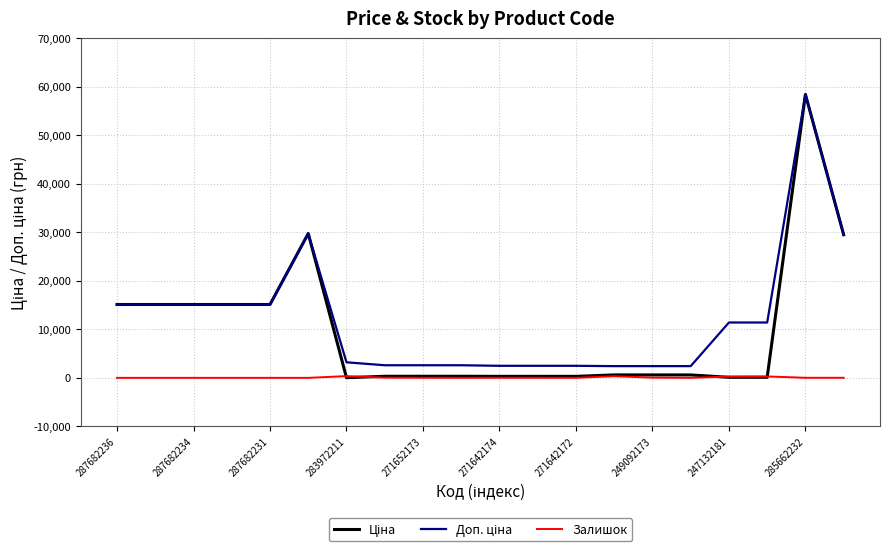

What is the maximum value shown in the chart?

58426.5